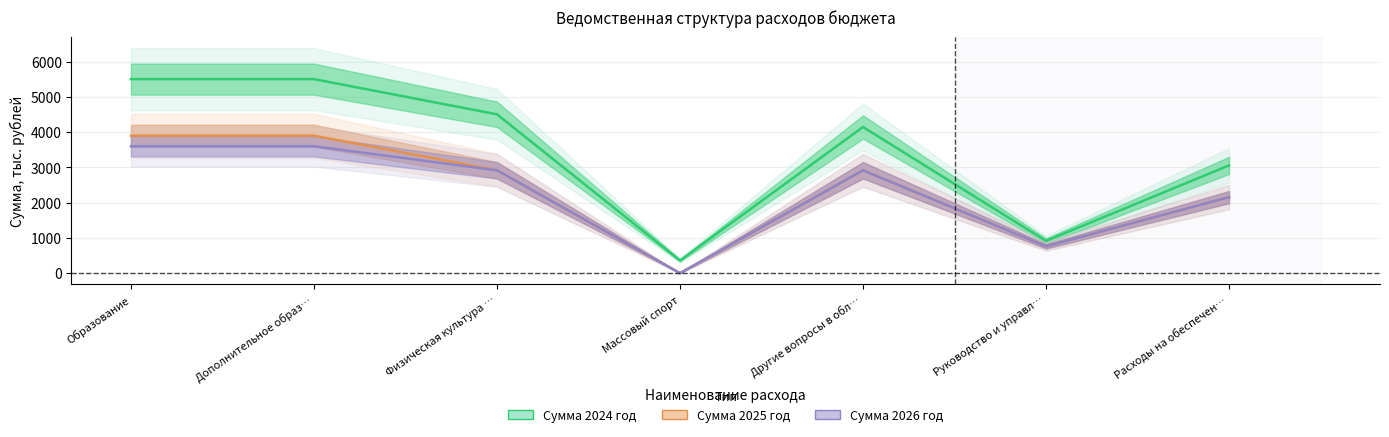

At which category does the chart reach its peak across all series?

Образование